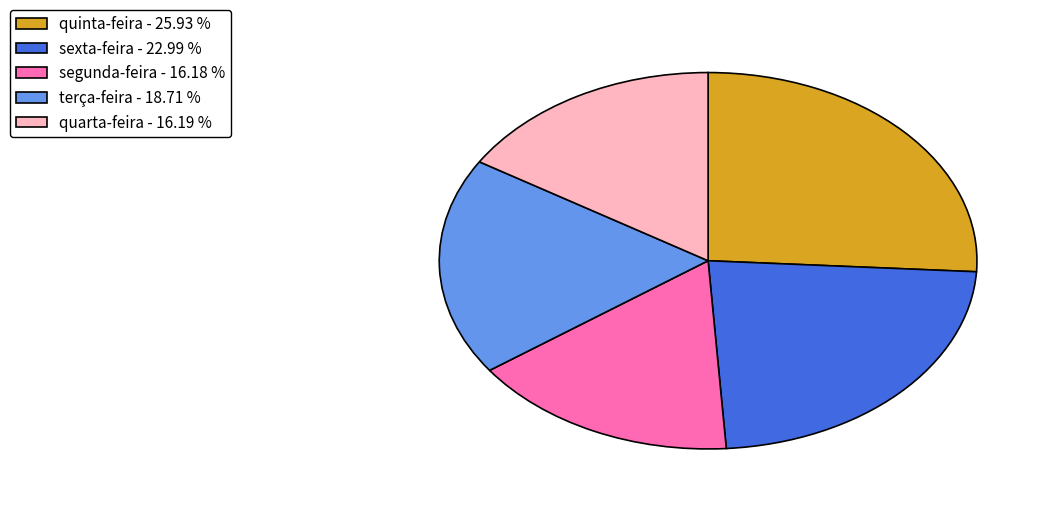

Combined, do sexta-feira - 22.99 % and terça-feira - 18.71 % account for over 50%?

No